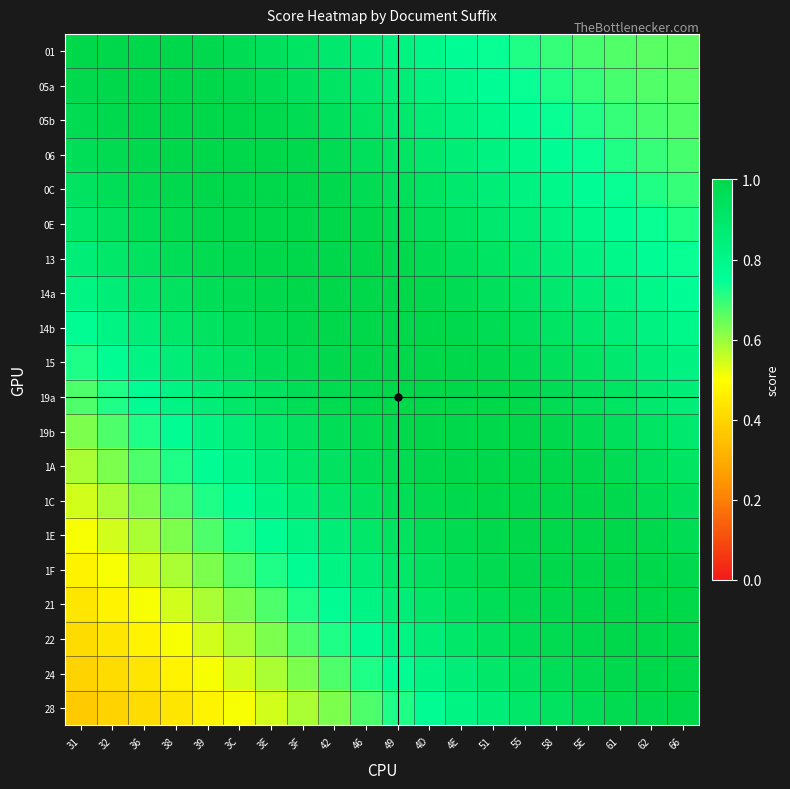

What is the spread (max minus min) of values at 4D?

0.2